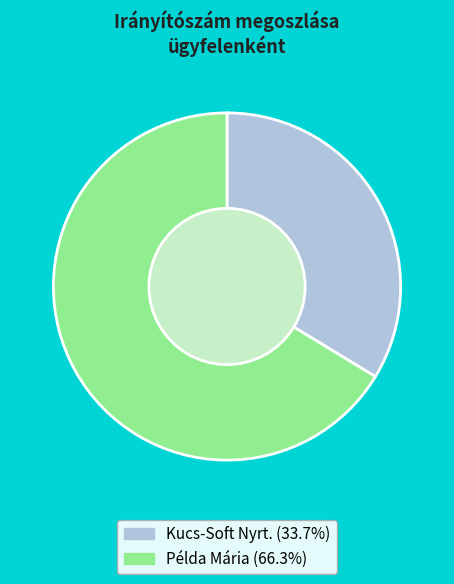

How many segments does this pie chart have?

2